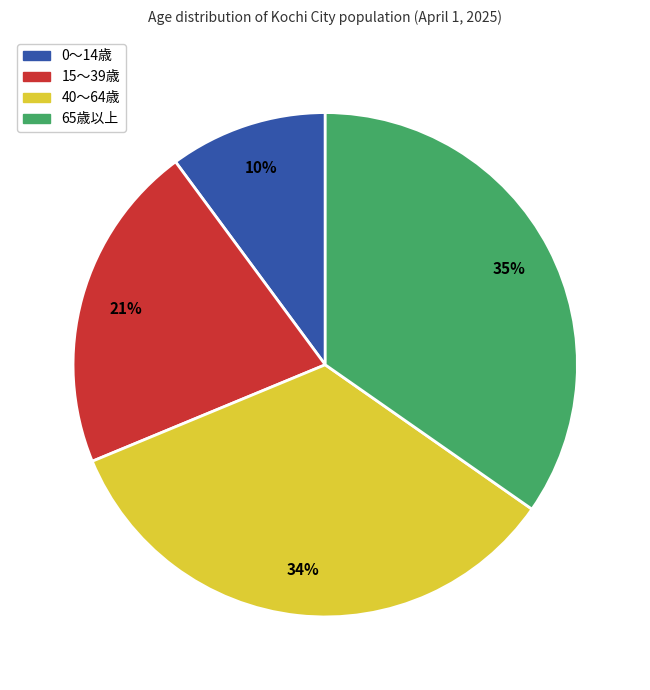

Count the number of slices in the pie.

4